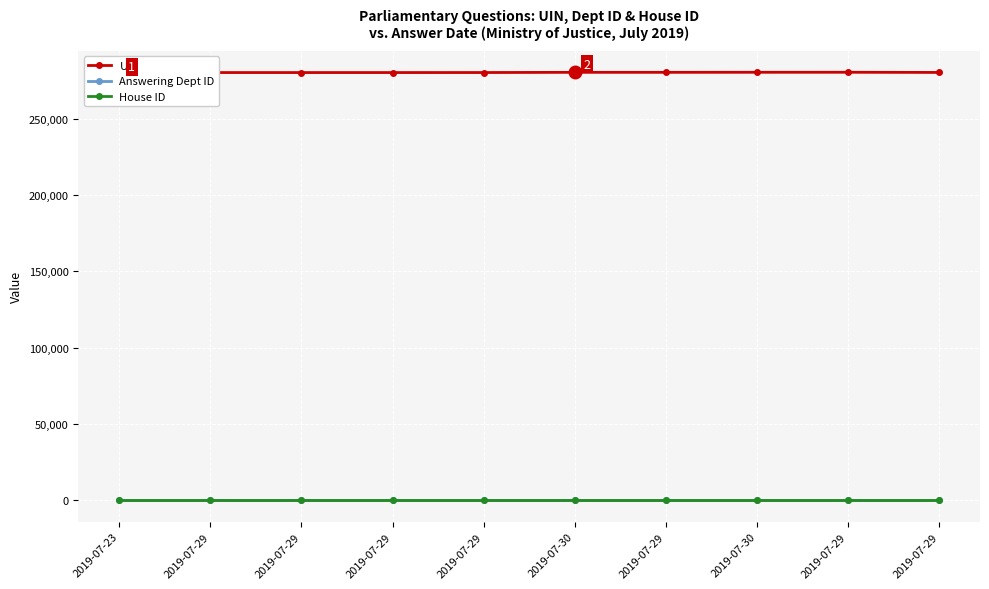

At how many categories does at least one series exceed 225087?

10